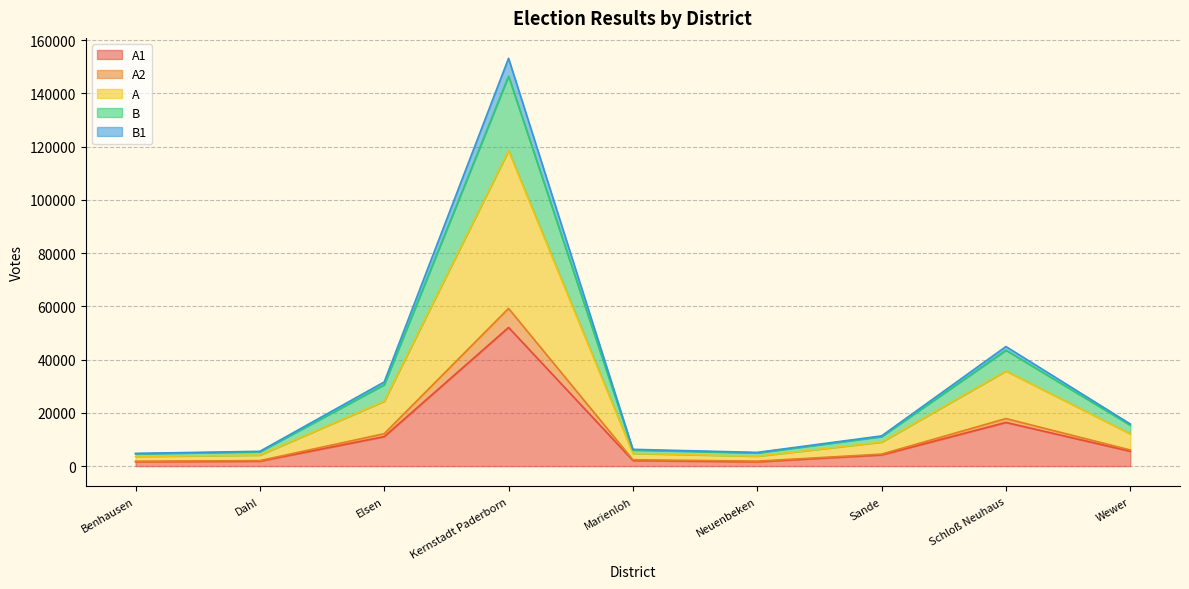

At which category is the sum across all series the highest?

Kernstadt Paderborn